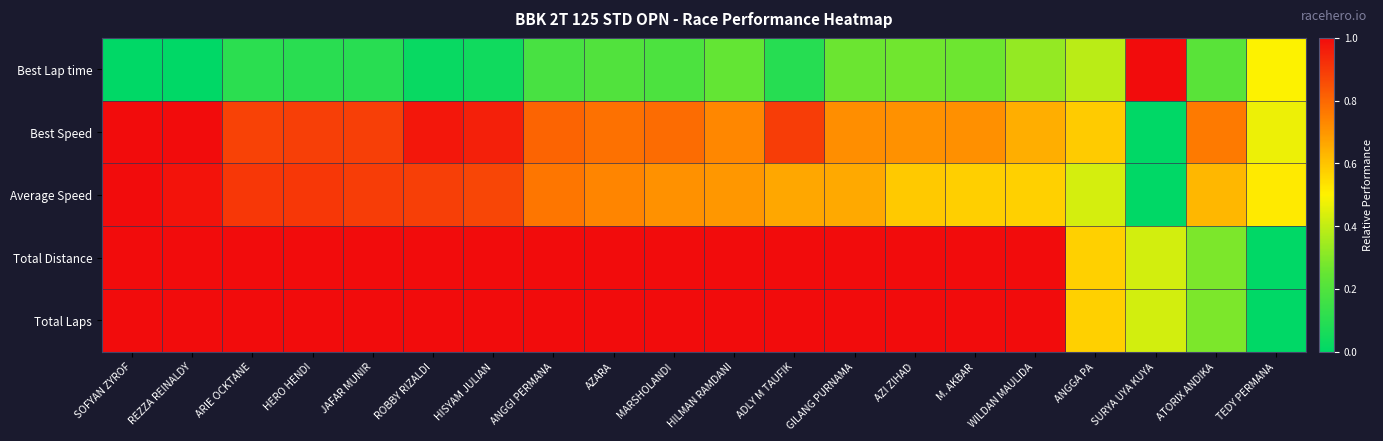

Reading left to right, transcribe all the data shown in this chart.

Best Lap time: SOFYAN ZYROF=0.0	REZZA REINALDY=0.0	ARIE OCKTANE=0.1	HERO HENDI=0.1	JAFAR MUNIR=0.1	ROBBY RIZALDI=0.0	HISYAM JULIAN=0.0	ANGGI PERMANA=0.2	AZARA=0.2	MARSHOLANDI=0.2	HILMAN RAMDANI=0.2	ADLY M TAUFIK=0.1	GILANG PURNAMA=0.3	AZI ZIHAD=0.3	M. AKBAR=0.3	WILDAN MAULIDA=0.3	ANGGA PA=0.4	SURYA UYA KUYA=1.0	ATORIX ANDIKA=0.2	TEDY PERMANA=0.5
Best Speed: SOFYAN ZYROF=1.0	REZZA REINALDY=1.0	ARIE OCKTANE=0.9	HERO HENDI=0.9	JAFAR MUNIR=0.9	ROBBY RIZALDI=1.0	HISYAM JULIAN=1.0	ANGGI PERMANA=0.8	AZARA=0.8	MARSHOLANDI=0.8	HILMAN RAMDANI=0.7	ADLY M TAUFIK=0.9	GILANG PURNAMA=0.7	AZI ZIHAD=0.7	M. AKBAR=0.7	WILDAN MAULIDA=0.6	ANGGA PA=0.6	SURYA UYA KUYA=0.0	ATORIX ANDIKA=0.8	TEDY PERMANA=0.5
Average Speed: SOFYAN ZYROF=1.0	REZZA REINALDY=1.0	ARIE OCKTANE=0.9	HERO HENDI=0.9	JAFAR MUNIR=0.9	ROBBY RIZALDI=0.9	HISYAM JULIAN=0.9	ANGGI PERMANA=0.8	AZARA=0.7	MARSHOLANDI=0.7	HILMAN RAMDANI=0.7	ADLY M TAUFIK=0.7	GILANG PURNAMA=0.7	AZI ZIHAD=0.6	M. AKBAR=0.6	WILDAN MAULIDA=0.6	ANGGA PA=0.4	SURYA UYA KUYA=0.0	ATORIX ANDIKA=0.6	TEDY PERMANA=0.5
Total Distance: SOFYAN ZYROF=1.0	REZZA REINALDY=1.0	ARIE OCKTANE=1.0	HERO HENDI=1.0	JAFAR MUNIR=1.0	ROBBY RIZALDI=1.0	HISYAM JULIAN=1.0	ANGGI PERMANA=1.0	AZARA=1.0	MARSHOLANDI=1.0	HILMAN RAMDANI=1.0	ADLY M TAUFIK=1.0	GILANG PURNAMA=1.0	AZI ZIHAD=1.0	M. AKBAR=1.0	WILDAN MAULIDA=1.0	ANGGA PA=0.6	SURYA UYA KUYA=0.4	ATORIX ANDIKA=0.3	TEDY PERMANA=0.0
Total Laps: SOFYAN ZYROF=1.0	REZZA REINALDY=1.0	ARIE OCKTANE=1.0	HERO HENDI=1.0	JAFAR MUNIR=1.0	ROBBY RIZALDI=1.0	HISYAM JULIAN=1.0	ANGGI PERMANA=1.0	AZARA=1.0	MARSHOLANDI=1.0	HILMAN RAMDANI=1.0	ADLY M TAUFIK=1.0	GILANG PURNAMA=1.0	AZI ZIHAD=1.0	M. AKBAR=1.0	WILDAN MAULIDA=1.0	ANGGA PA=0.6	SURYA UYA KUYA=0.4	ATORIX ANDIKA=0.3	TEDY PERMANA=0.0